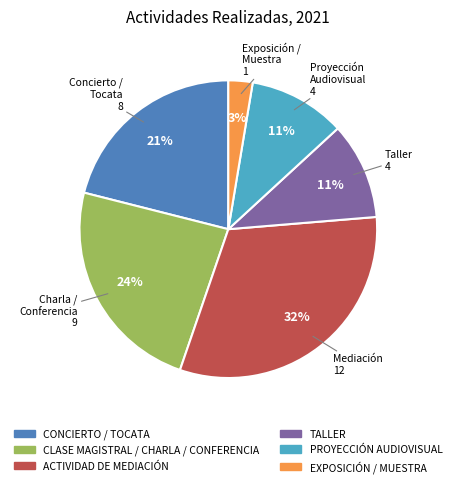

Do CLASE MAGISTRAL / CHARLA / CONFERENCIA and ACTIVIDAD DE MEDIACIÓN together represent more than half of the pie?

Yes